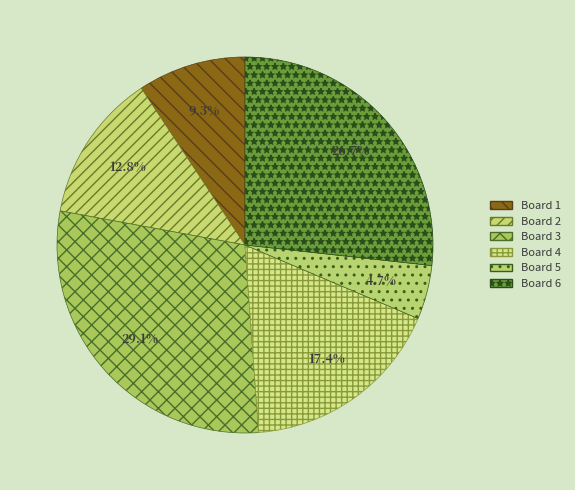

The Board 2 slice represents 4% of the pie. True or false?

False